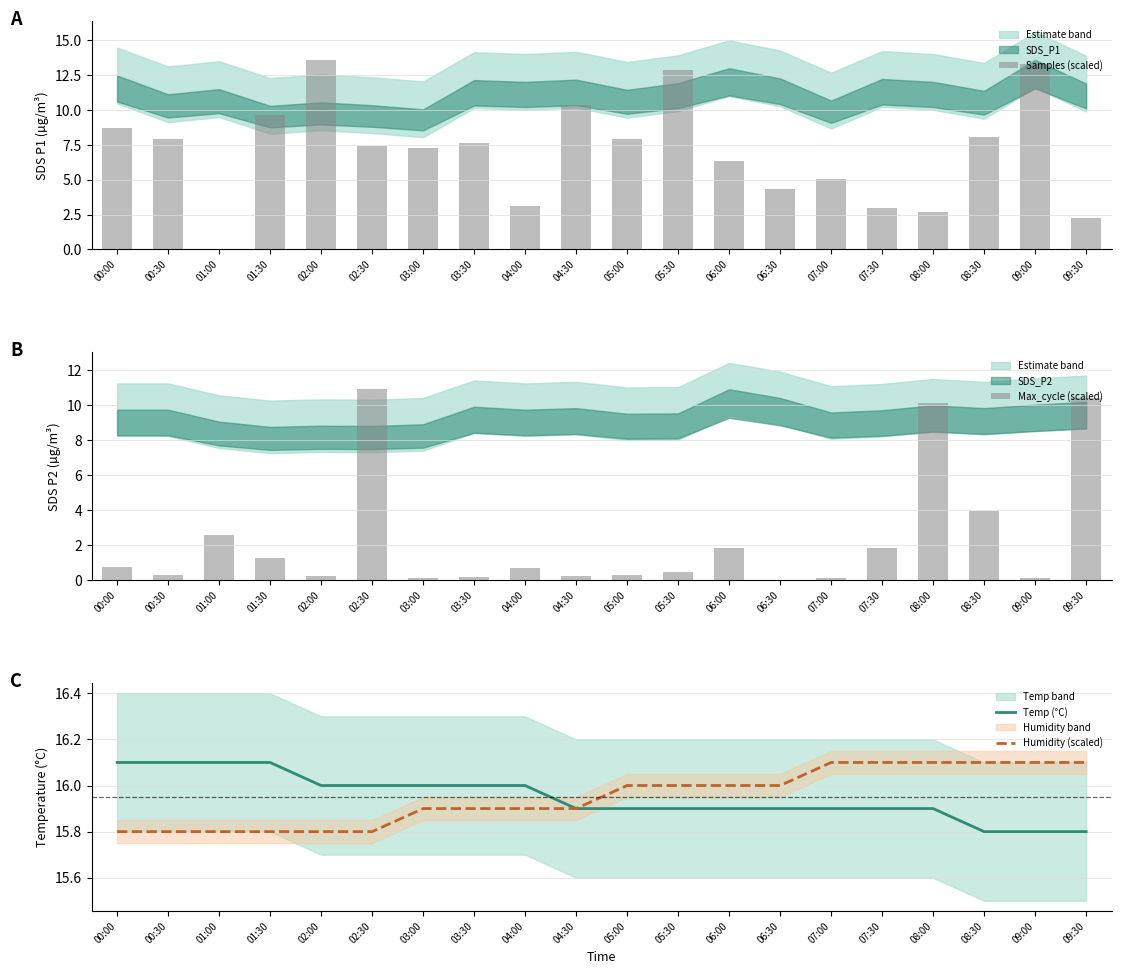

Which category has the highest value in the Temp (°C) series?

00:00